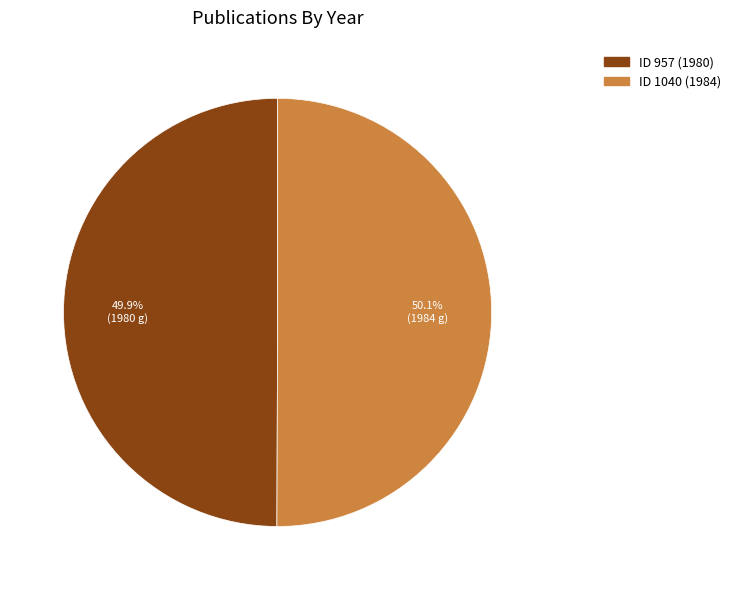

Does any single category account for the majority?

Yes